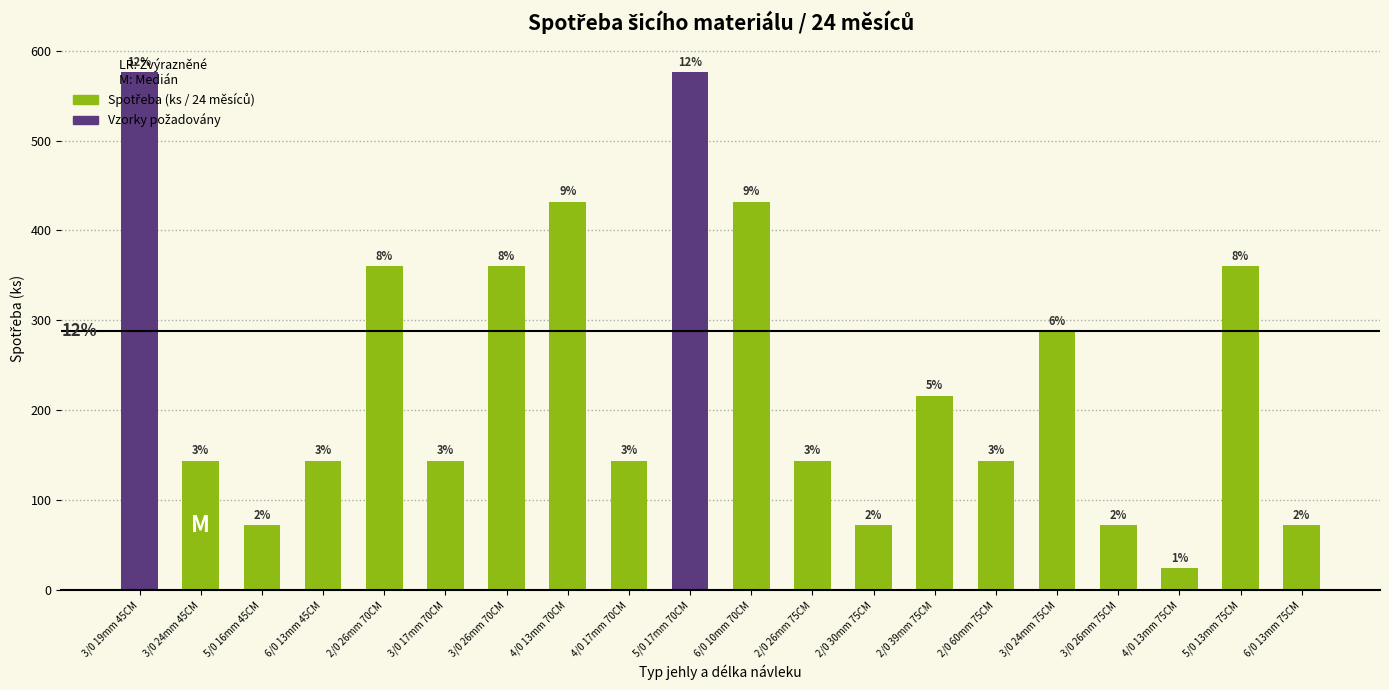

Between 2/0 26mm 75CM and 5/0 16mm 45CM, which is larger?

2/0 26mm 75CM